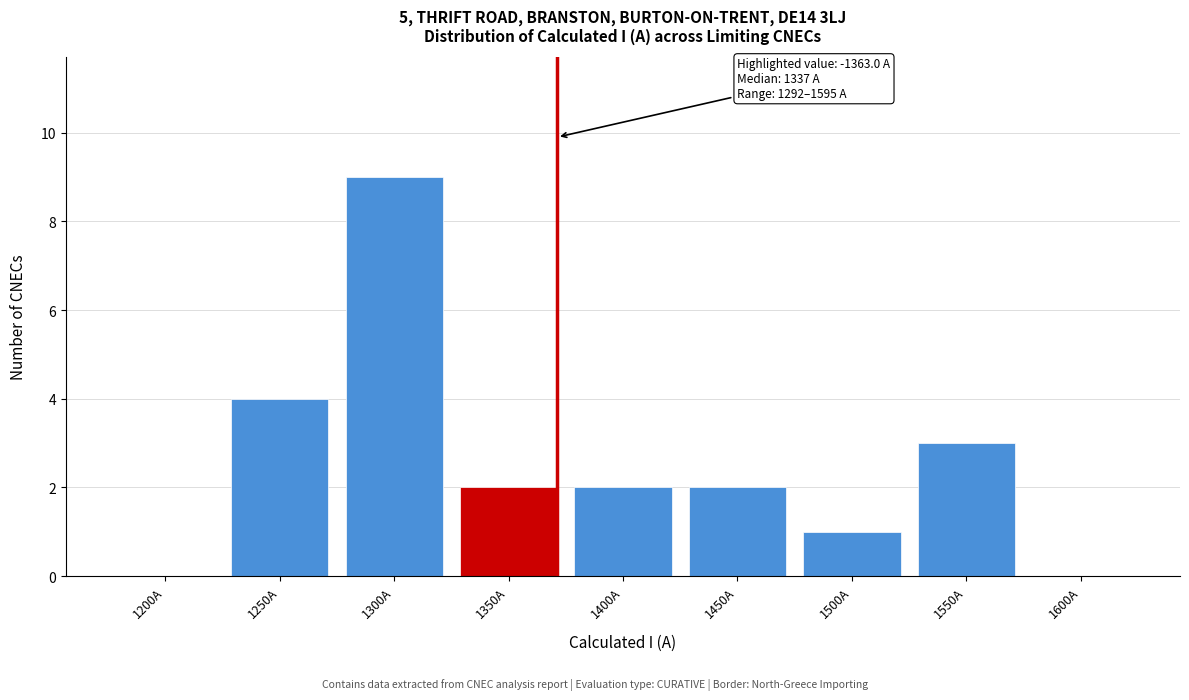

Reading left to right, extract all data points from this chart.

1200A=0	1250A=4	1300A=9	1350A=2	1400A=2	1450A=2	1500A=1	1550A=3	1600A=0